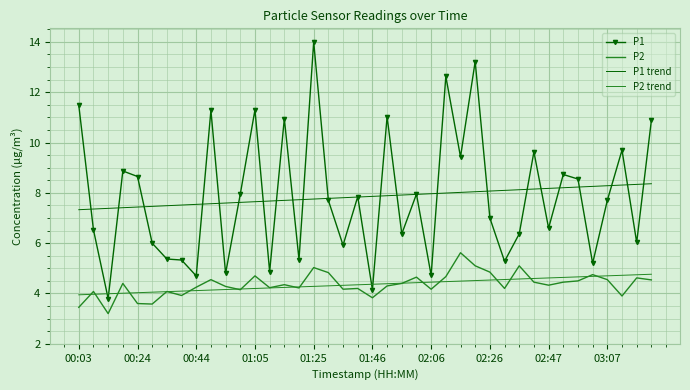

True or false: P1 and P2 trend cross at least once.

True